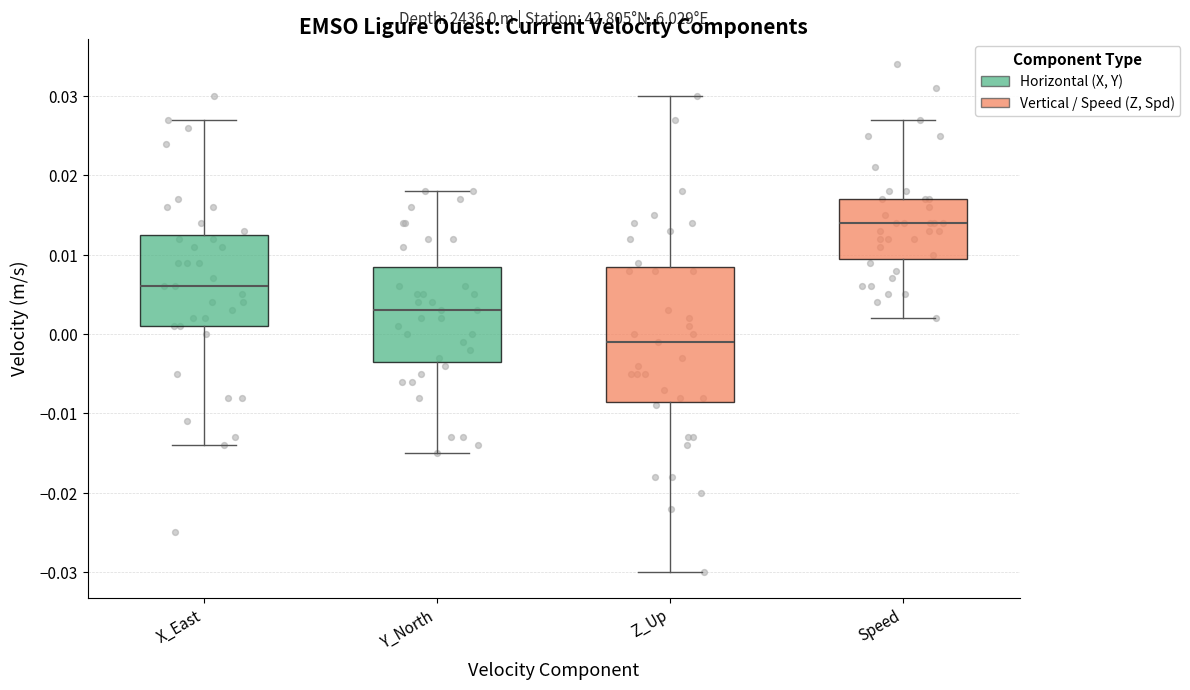

Which box has the lowest median line?

Z_Up